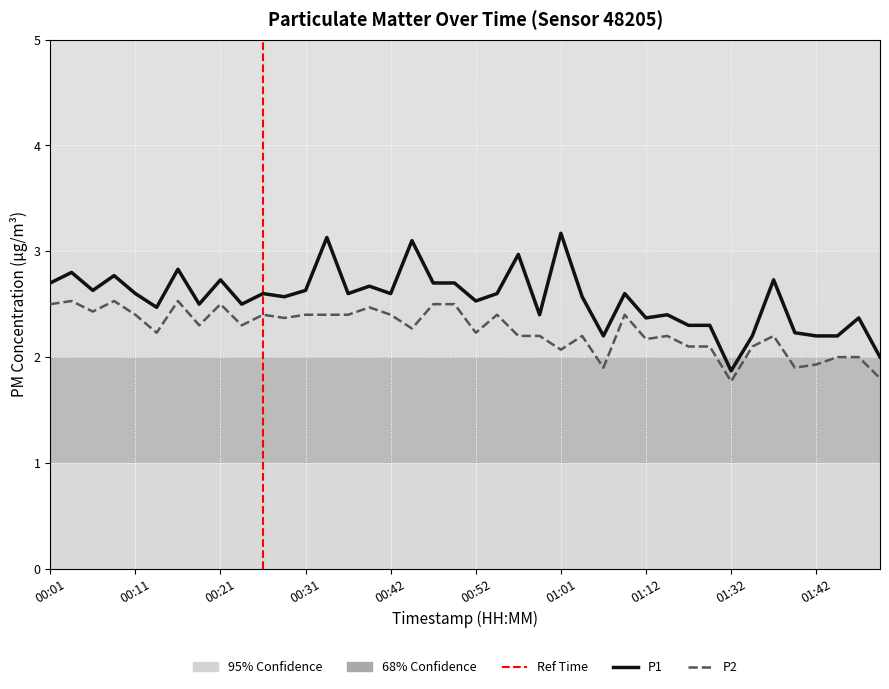

In P1, how many points are lower than both neighbors (excluding endpoints)?

12